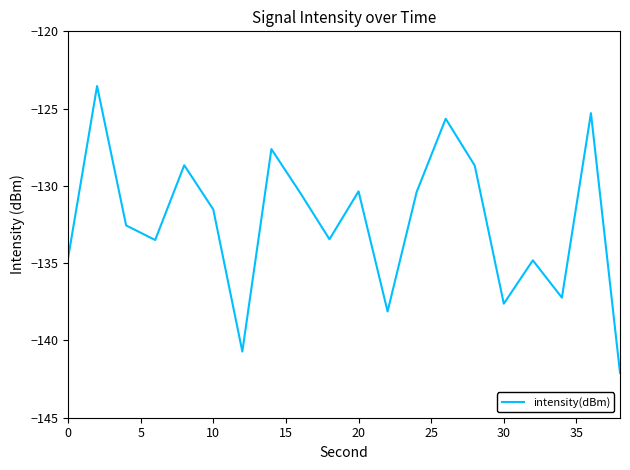

What is the difference between the maximum and minimum values?

18.6